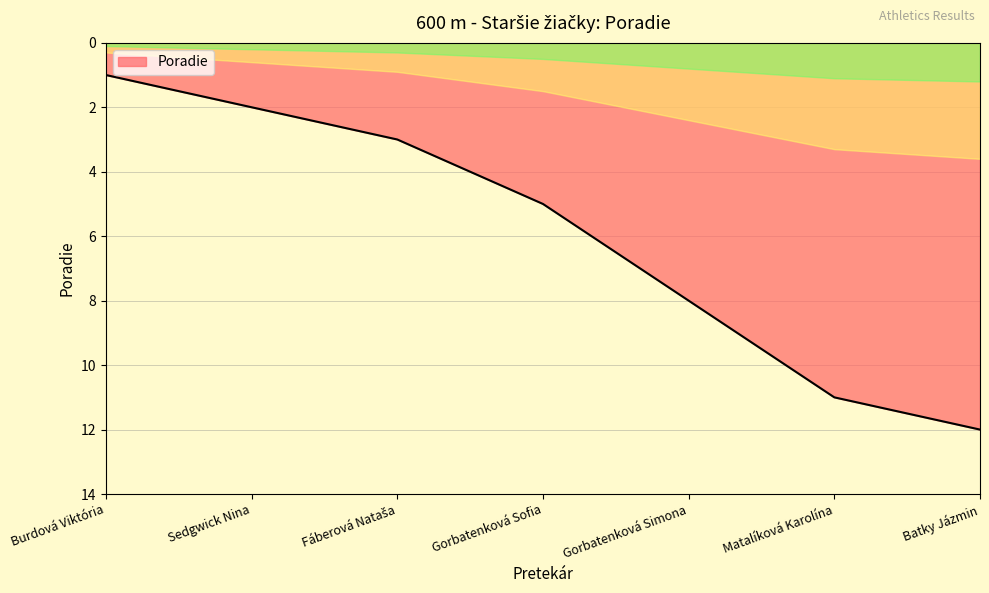

Approximately how many times larger is the value at Batky Jázmin compared to Gorbatenková Sofia?

2.4